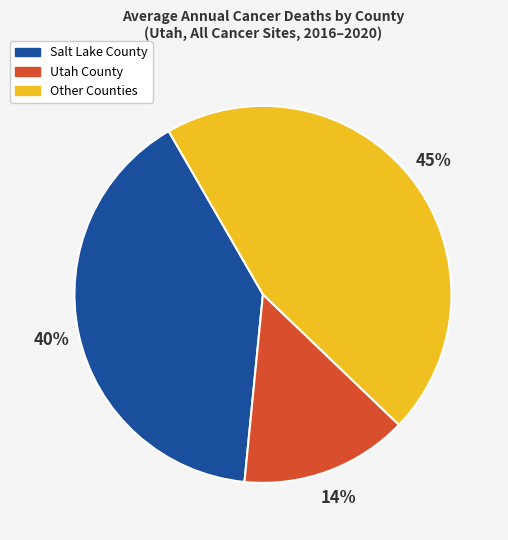

To the nearest percent, what is the difference between the largest and smallest slice percentages?

31%